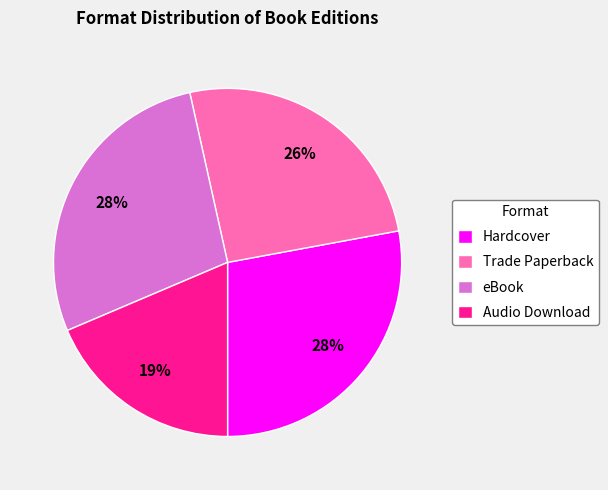

What is the ratio of the value at Hardcover to the value at eBook?

1.0